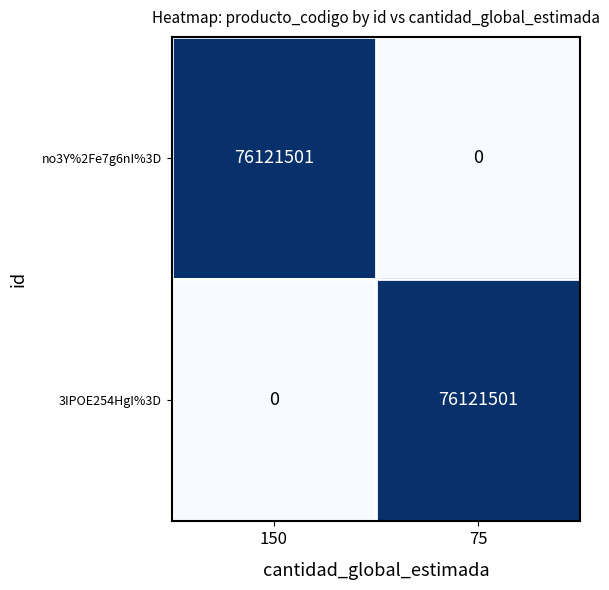

Which category has the lowest value in the 3IPOE254HgI%3D series?

150